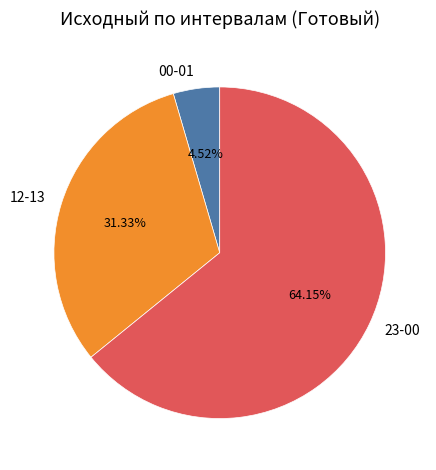

The 23-00 slice represents 64% of the pie. True or false?

True